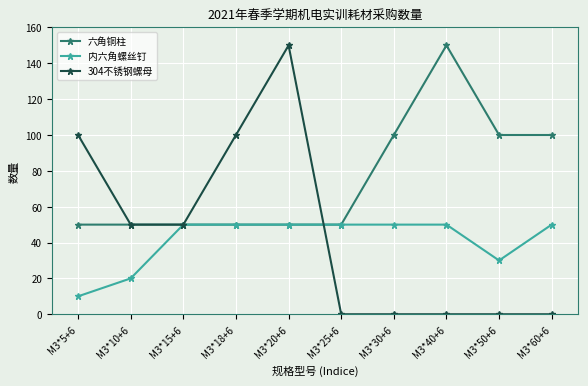

What is the average value of the 内六角螺丝钉 series?

41